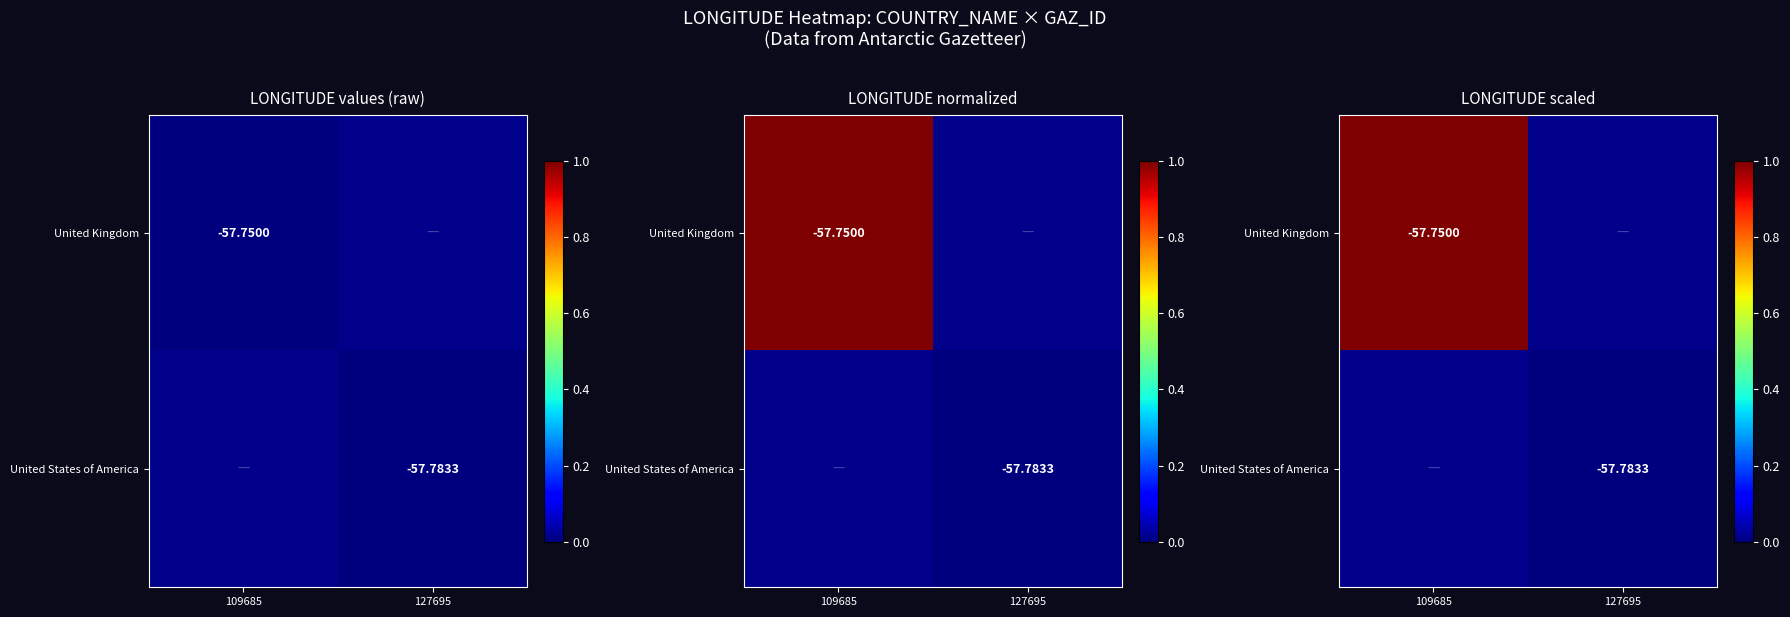

Which has a higher value, 127695 or 109685?

109685